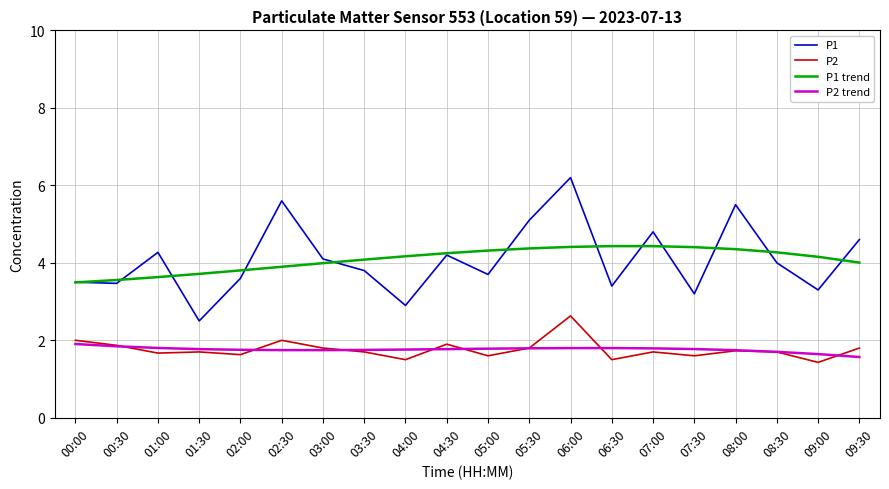

The P2 trend series shows 1.8 at 03:30. True or false?

True